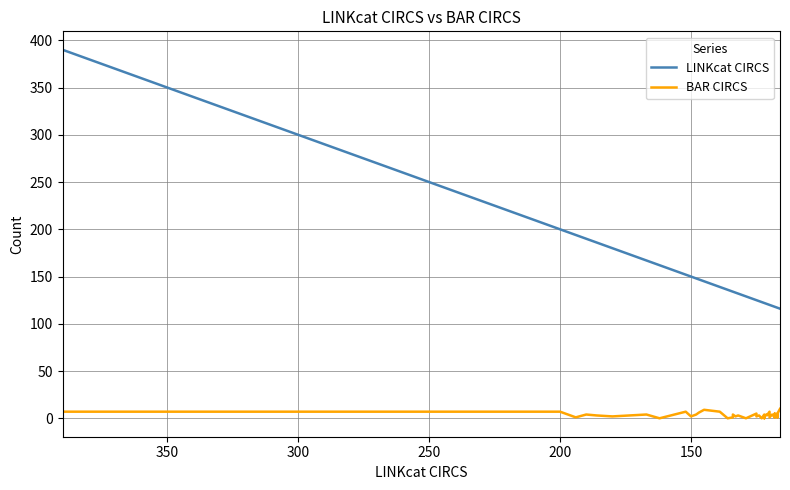

True or false: BAR CIRCS and LINKcat CIRCS intersect in this chart.

False